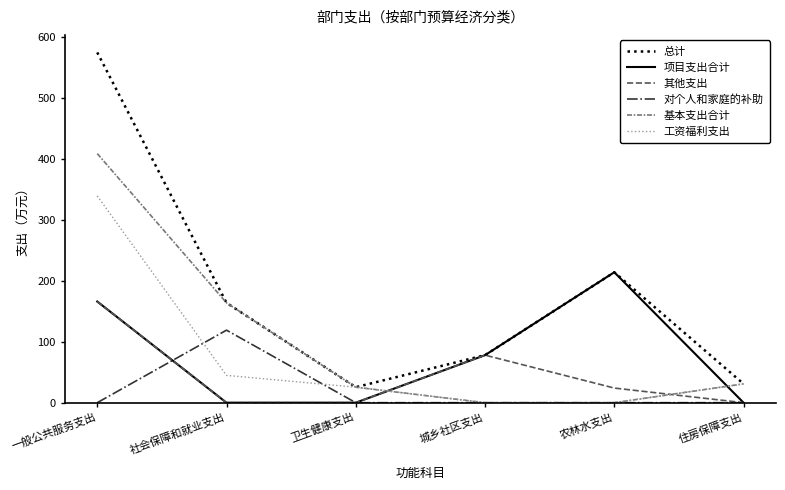

How many series are shown in this chart?

6